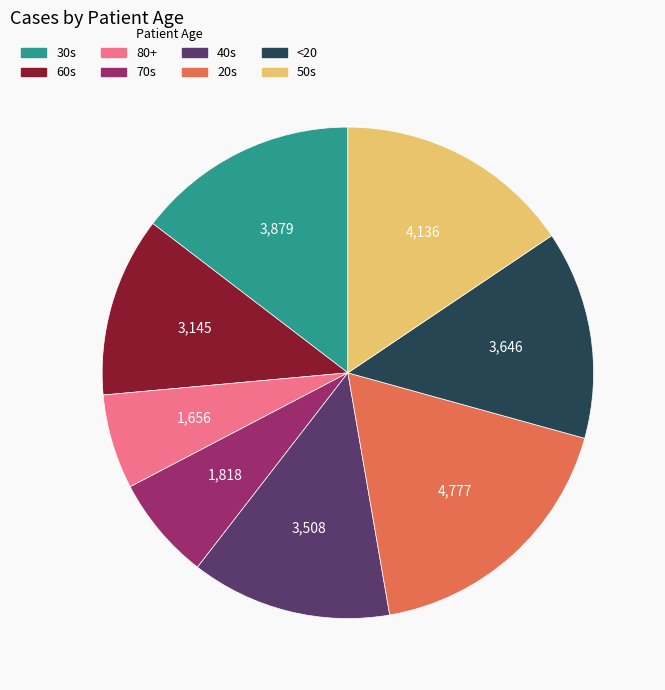

What is the smallest slice in the pie chart?

80+